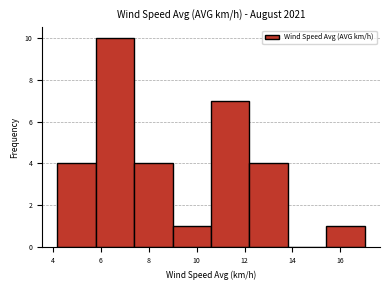

Over which range of the x-axis is the bar tallest?

5.8 to 7.4